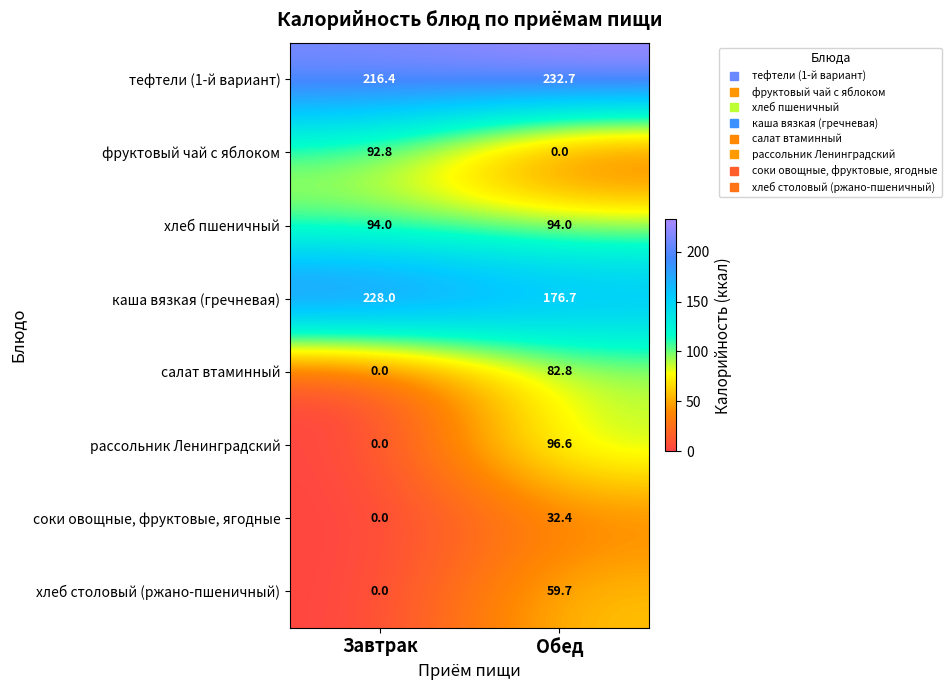

The соки овощные, фруктовые, ягодные series shows 13.3 at Обед. True or false?

False